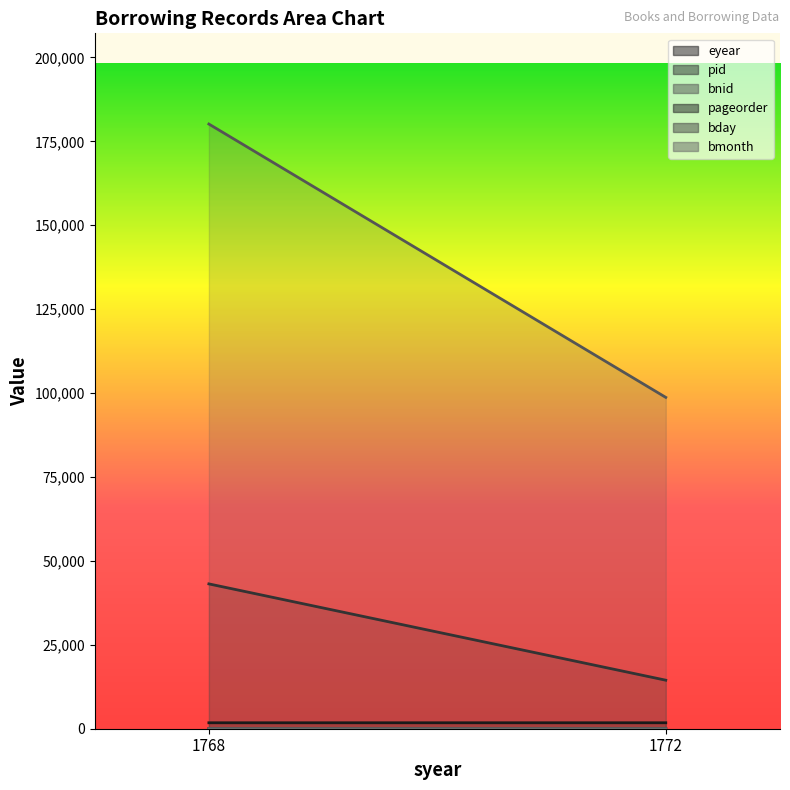

At which label is bmonth closest to 2?

1772